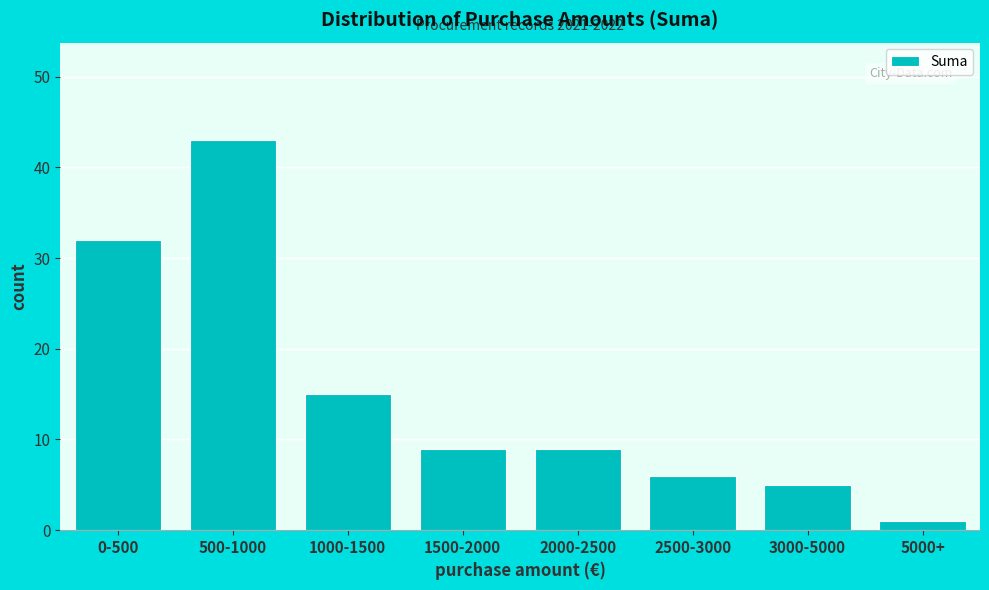

Reading left to right, extract all data points from this chart.

0-500=32	500-1000=43	1000-1500=15	1500-2000=9	2000-2500=9	2500-3000=6	3000-5000=5	5000+=1